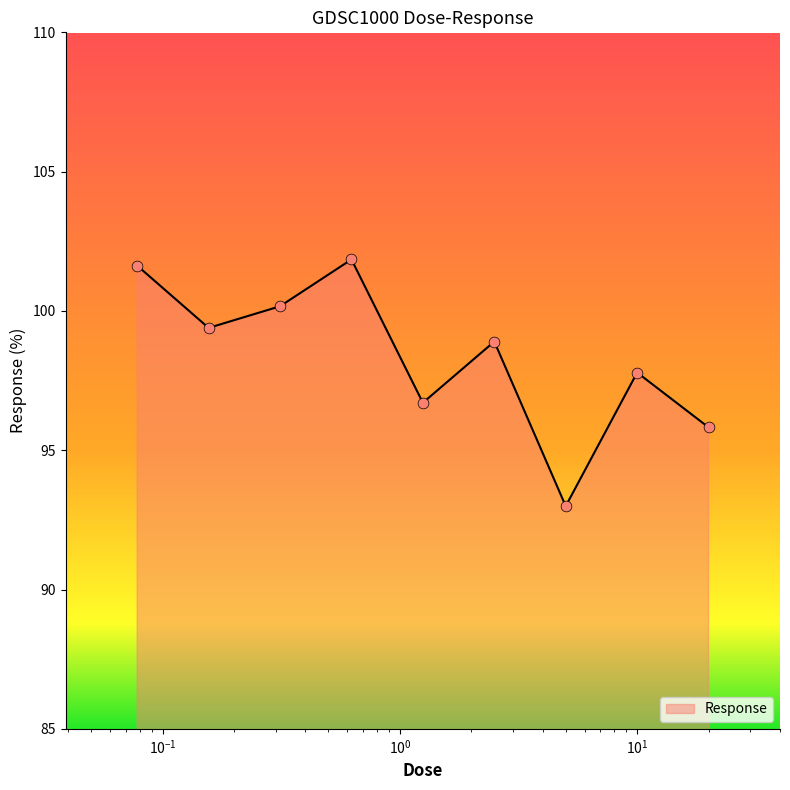

What is the smallest value displayed?

93.0